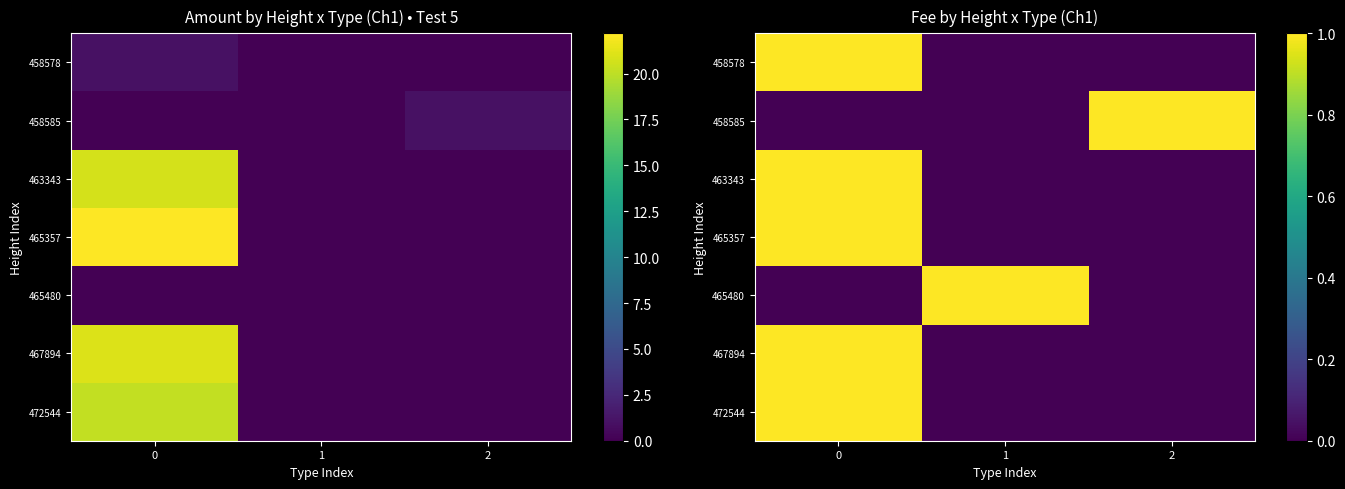

List the labels in order of 458578 value, largest first.

0, 1, 2